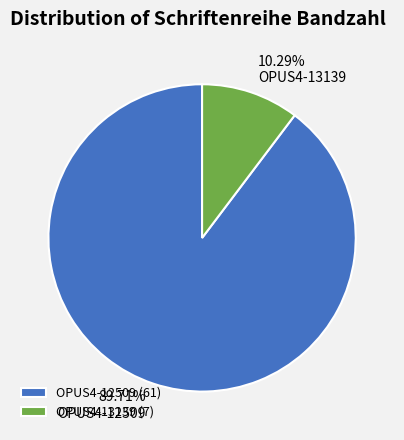

Is the sum of OPUS4-13139 and OPUS4-12509 greater than half?

Yes